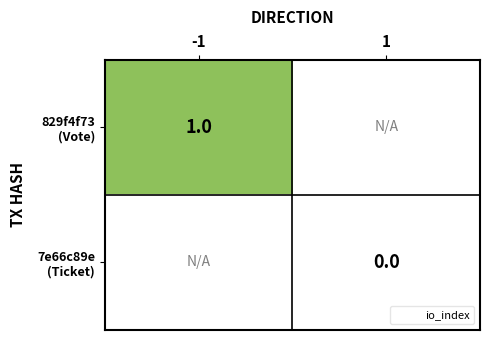

List the labels in order of 829f4f73 (Vote) value, largest first.

-1, 1